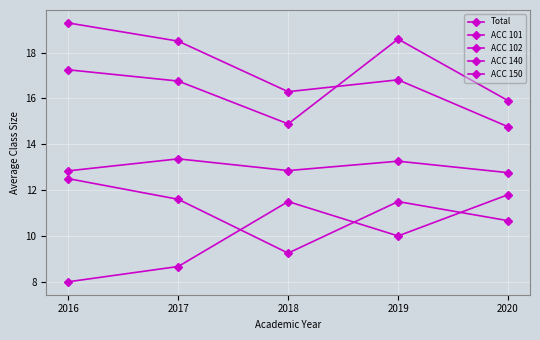

What is the difference between the highest and lowest values at 2016?

11.3